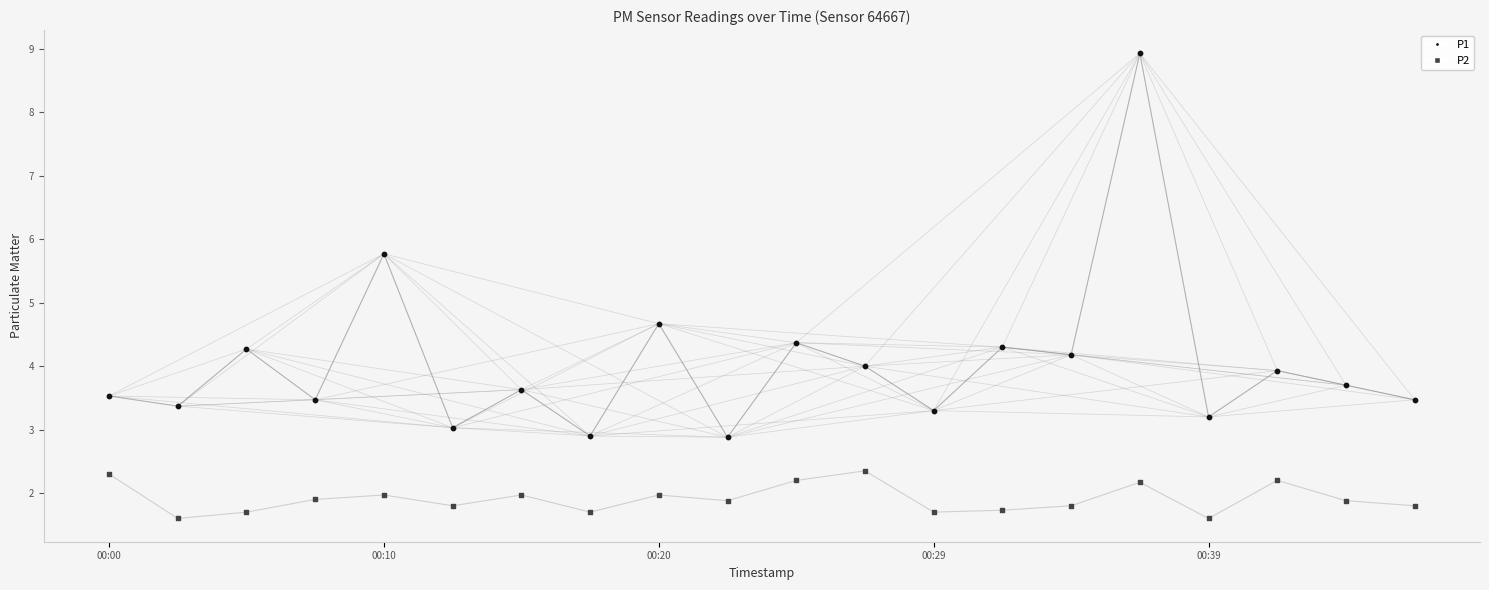

Across all series, what Y value is closest to 5?

4.7